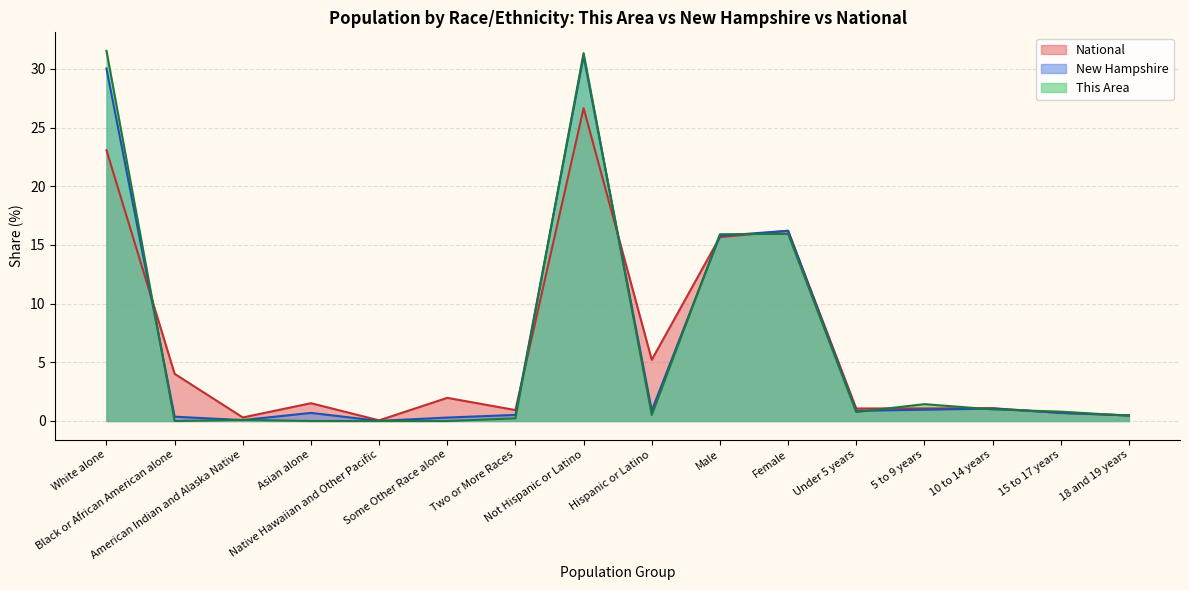

Reading left to right, transcribe all the data shown in this chart.

This Area: White alone=31.5	Black or African American alone=0.0	American Indian and Alaska Native=0.1	Asian alone=0.0	Native Hawaiian and Other Pacific=0.0	Some Other Race alone=0.0	Two or More Races=0.2	Not Hispanic or Latino=31.3	Hispanic or Latino=0.5	Male=15.9	Female=15.9	Under 5 years=0.8	5 to 9 years=1.4	10 to 14 years=1.0	15 to 17 years=0.8	18 and 19 years=0.4
New Hampshire: White alone=30.0	Black or African American alone=0.4	American Indian and Alaska Native=0.1	Asian alone=0.7	Native Hawaiian and Other Pacific=0.0	Some Other Race alone=0.3	Two or More Races=0.5	Not Hispanic or Latino=31.1	Hispanic or Latino=0.9	Male=15.8	Female=16.2	Under 5 years=0.9	5 to 9 years=1.0	10 to 14 years=1.1	15 to 17 years=0.7	18 and 19 years=0.5
National: White alone=23.1	Black or African American alone=4.0	American Indian and Alaska Native=0.3	Asian alone=1.5	Native Hawaiian and Other Pacific=0.1	Some Other Race alone=2.0	Two or More Races=0.9	Not Hispanic or Latino=26.7	Hispanic or Latino=5.2	Male=15.7	Female=16.2	Under 5 years=1.1	5 to 9 years=1.1	10 to 14 years=1.1	15 to 17 years=0.7	18 and 19 years=0.5